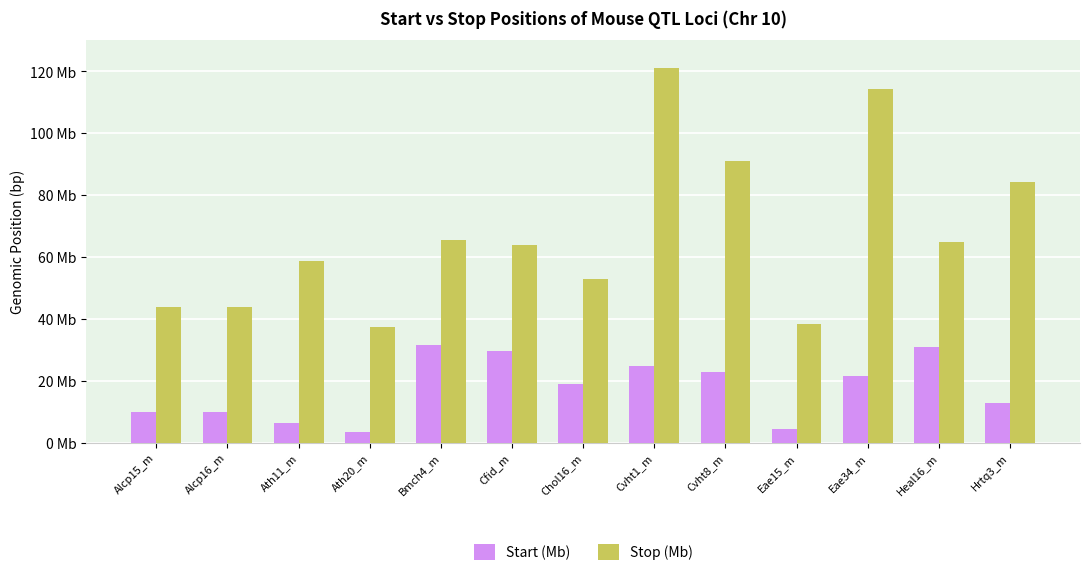

Which category has the highest value across all series?

Cvht1_m